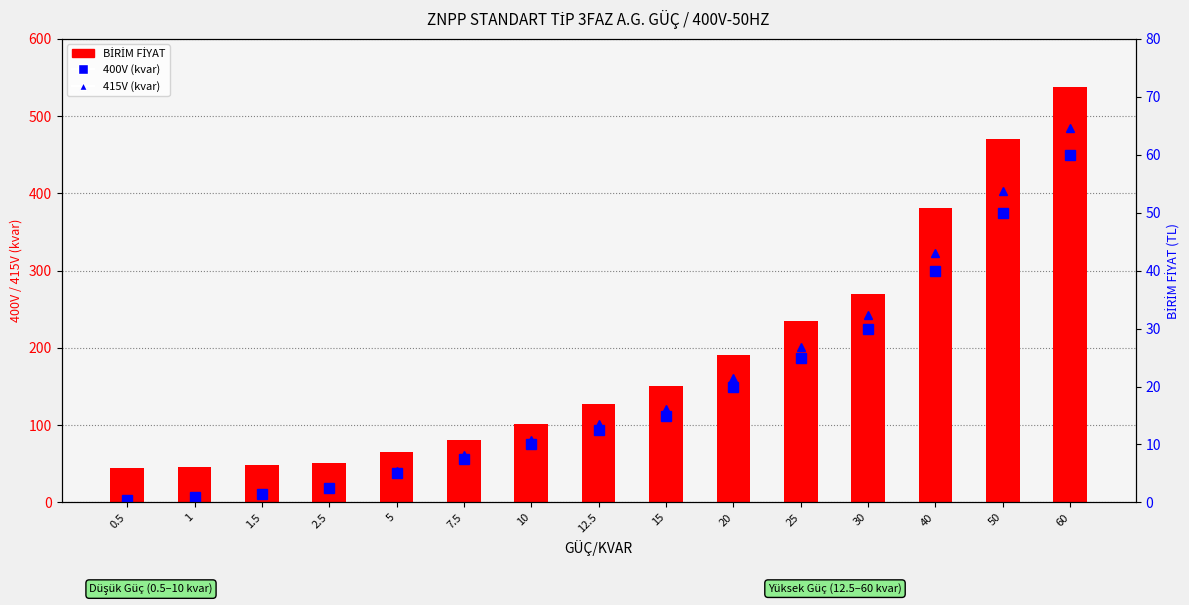

Is it true that 415V (kvar) equals 28.0 at 20?

False